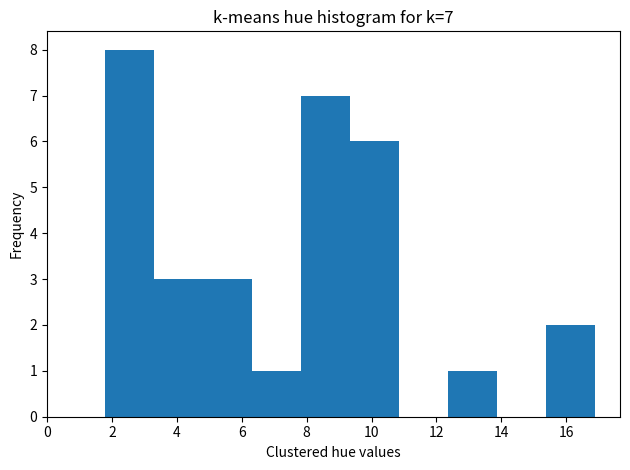

Which range on the x-axis has the tallest bar?

1.8 to 3.4